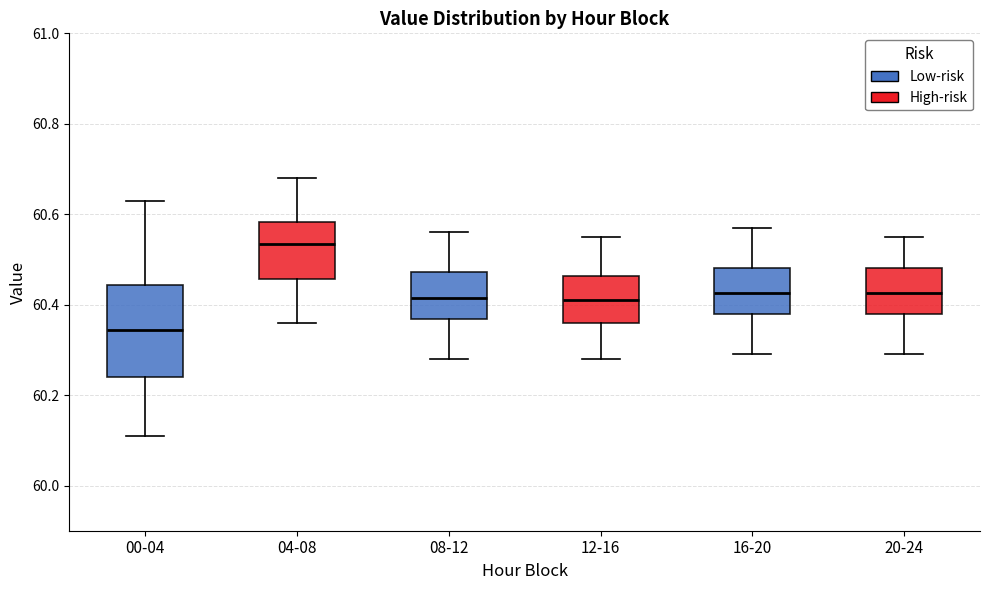

Where does the upper whisker of the box for 04-08 end on the y-axis? The values are not printed on the chart, so give them approximately, as read against the axis.

60.68